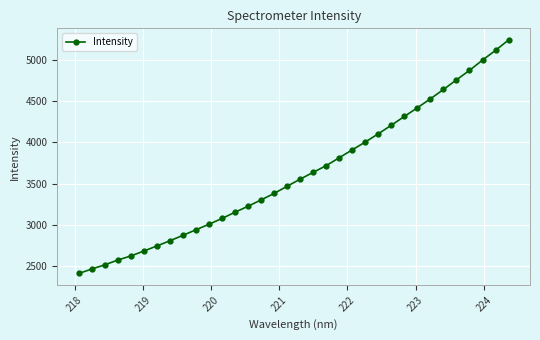

What is the average value?

3619.8